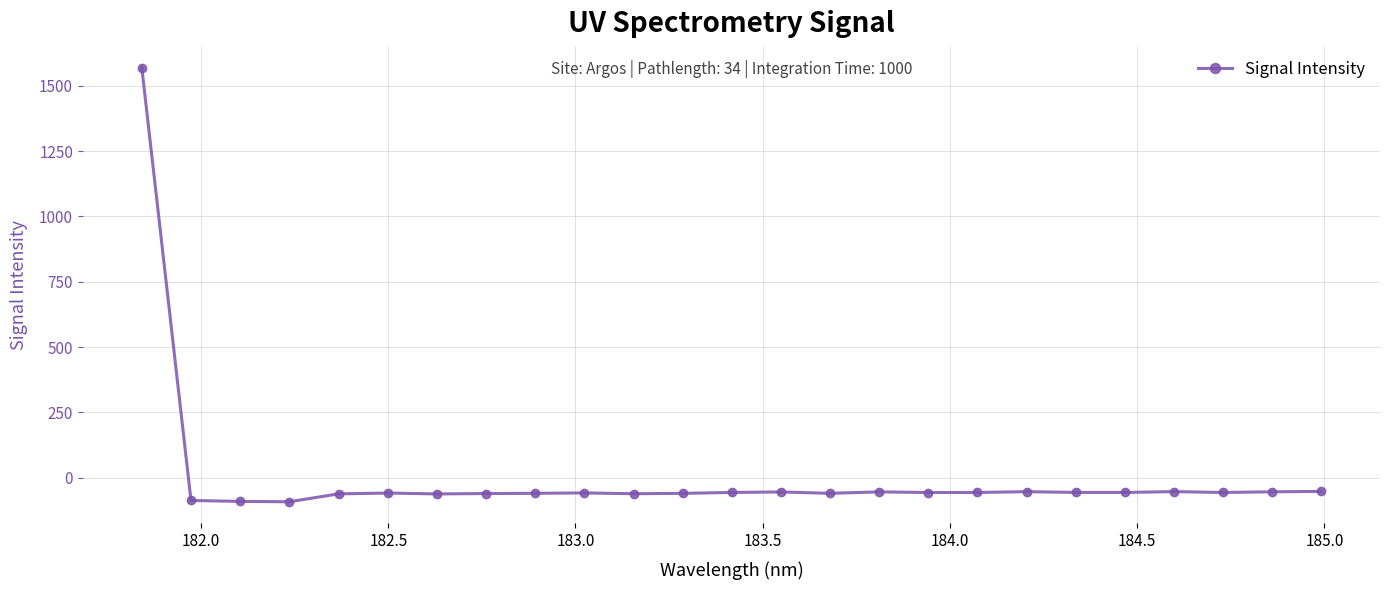

What is the sum of all values?

89.2